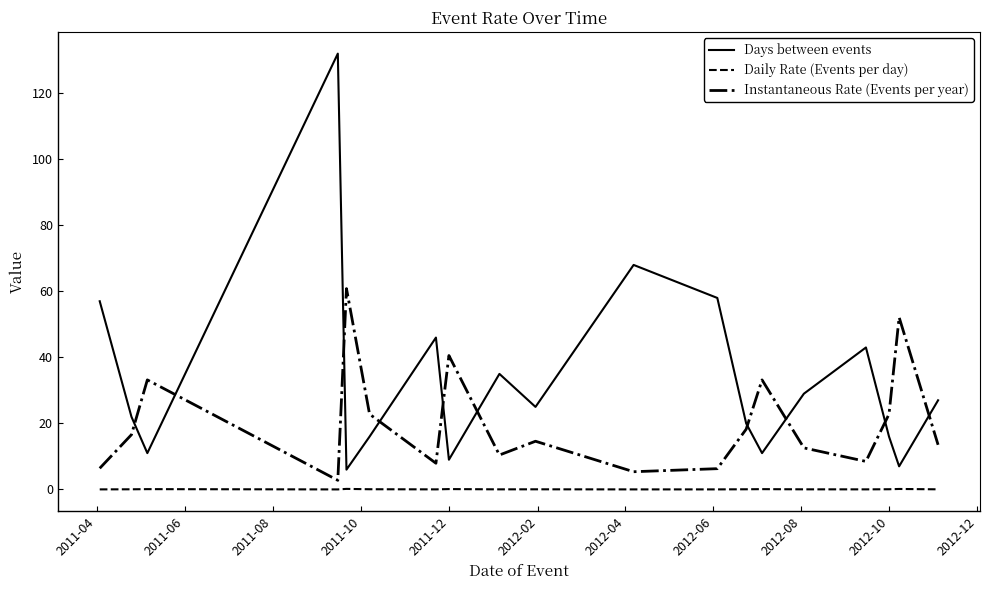

What is the lowest value of the Days between events series?

6.0